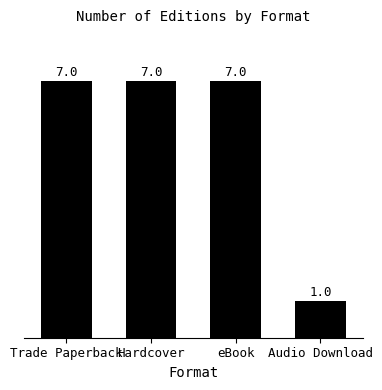

How many distinct data groups are displayed?

1